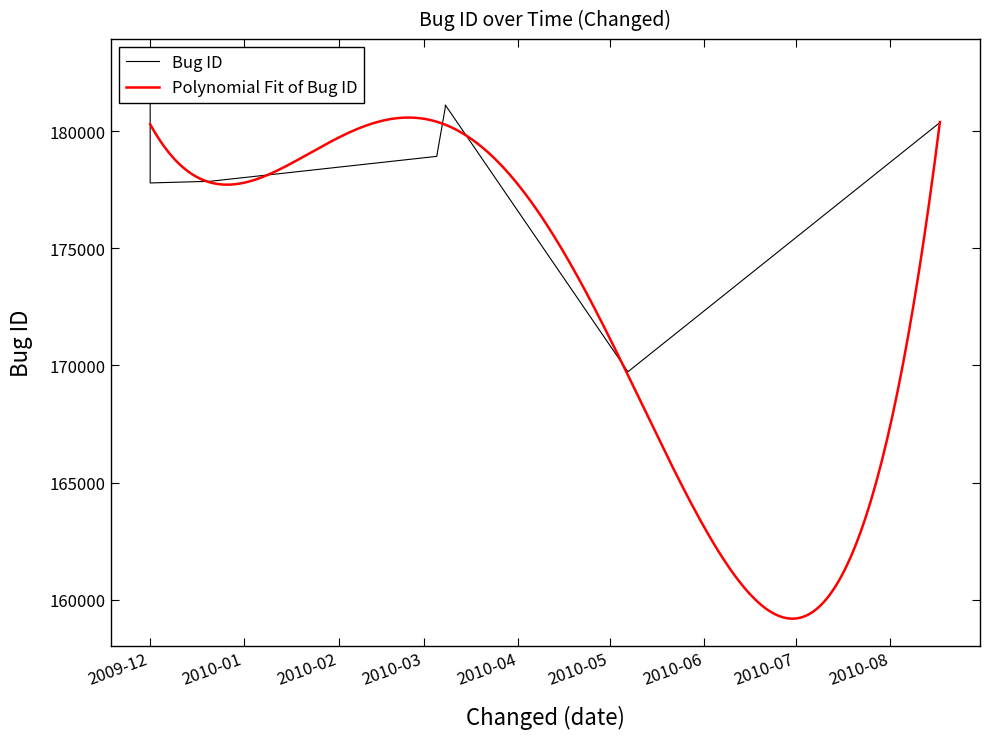

Reading right to left, what are all the values shown in this chart?

180382	169731	181110	181016	178919	177862	177857	177785	182746